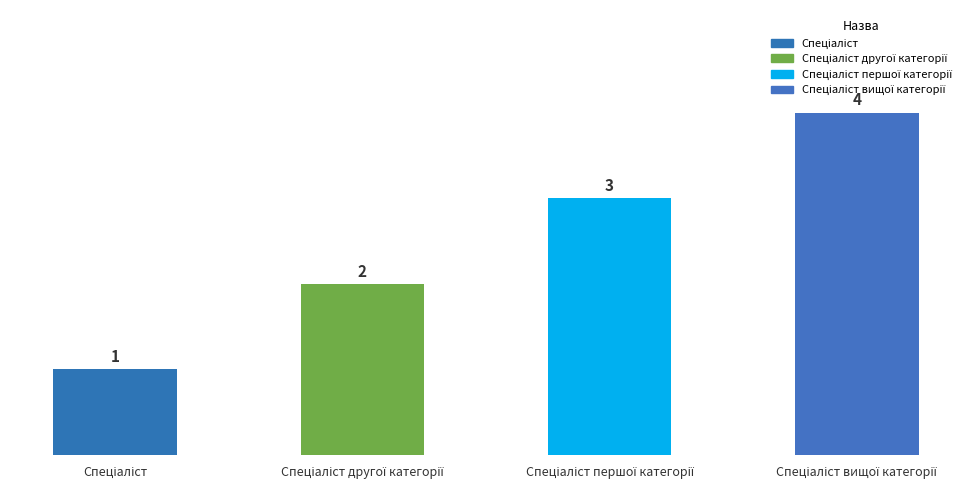

What is the value of the 2nd bar from the left?

2